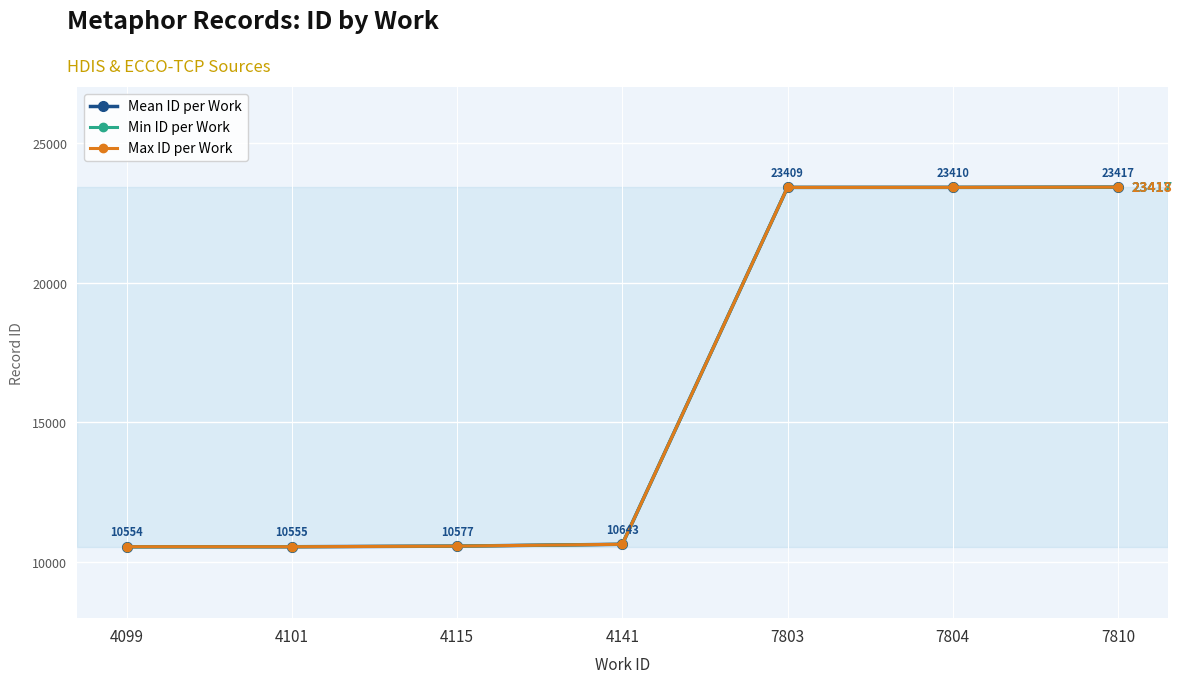

What is the greatest value displayed?

23418.0